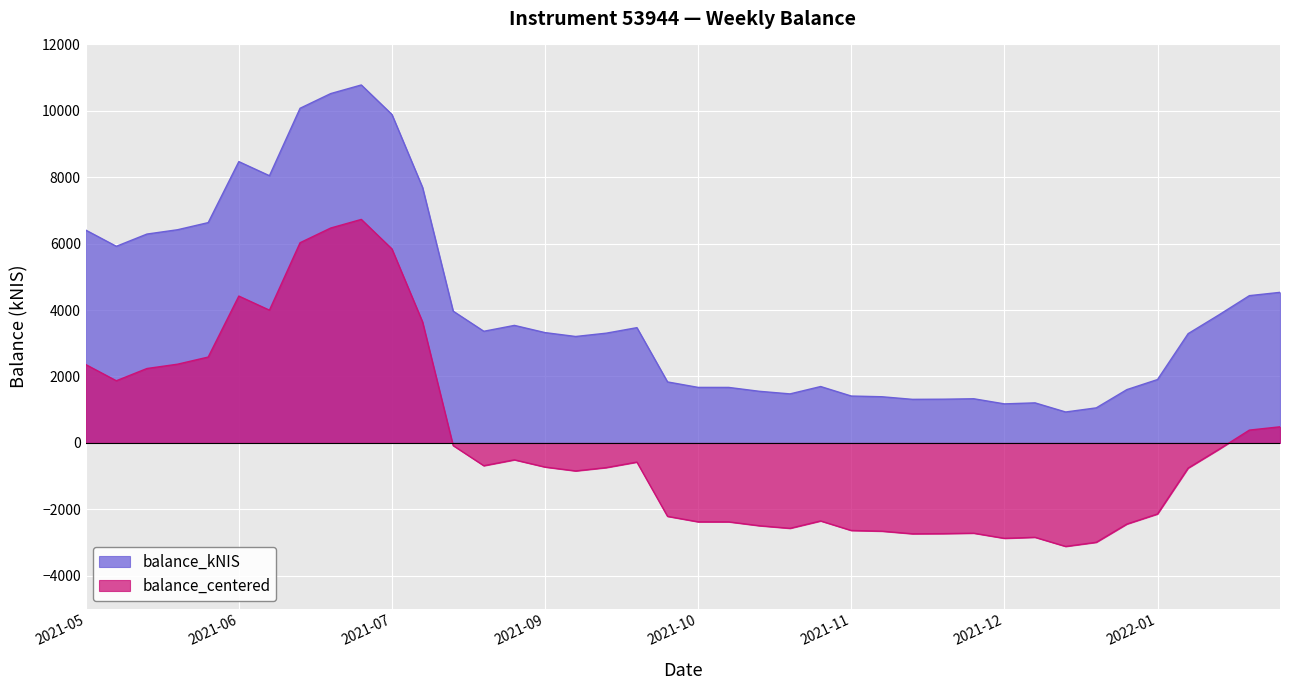

Which label corresponds to the largest value in the chart?

2021-07-22